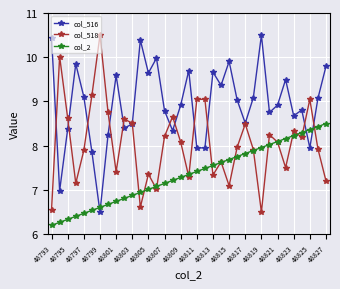

What is the lowest value of the col_2 series?

6.2